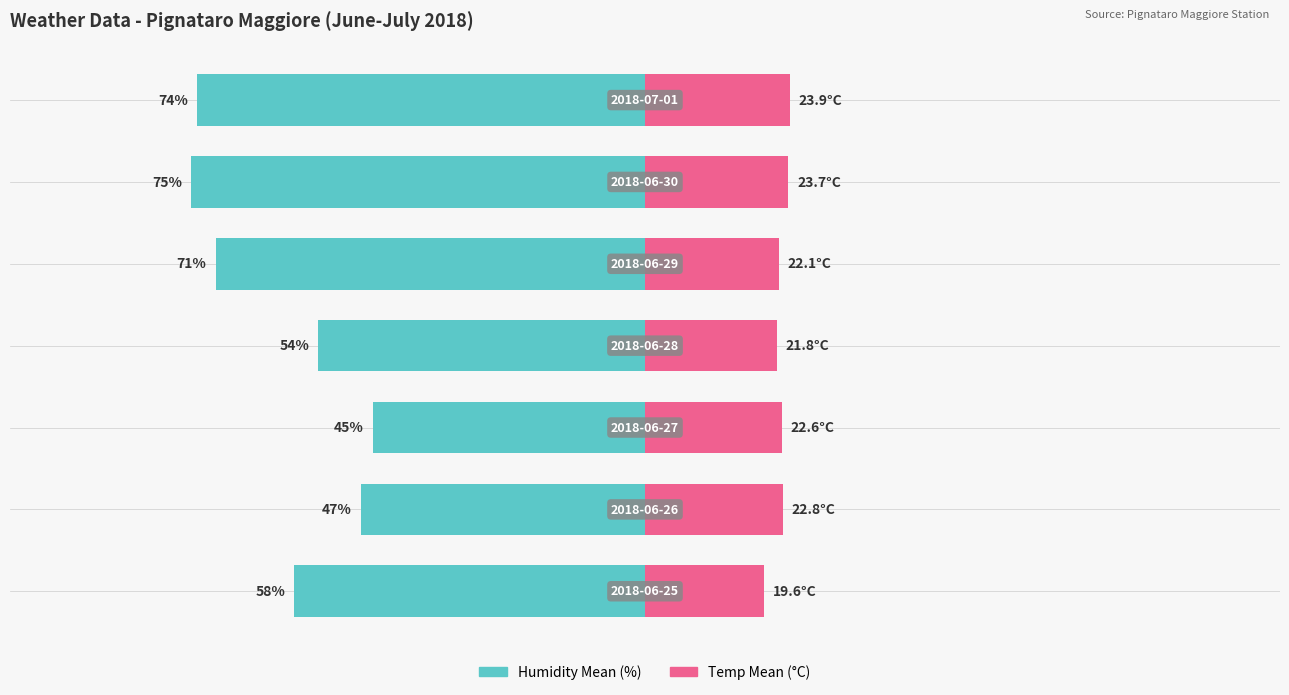

Is it true that Temp Mean (°C) equals 22.8 at 1?

True